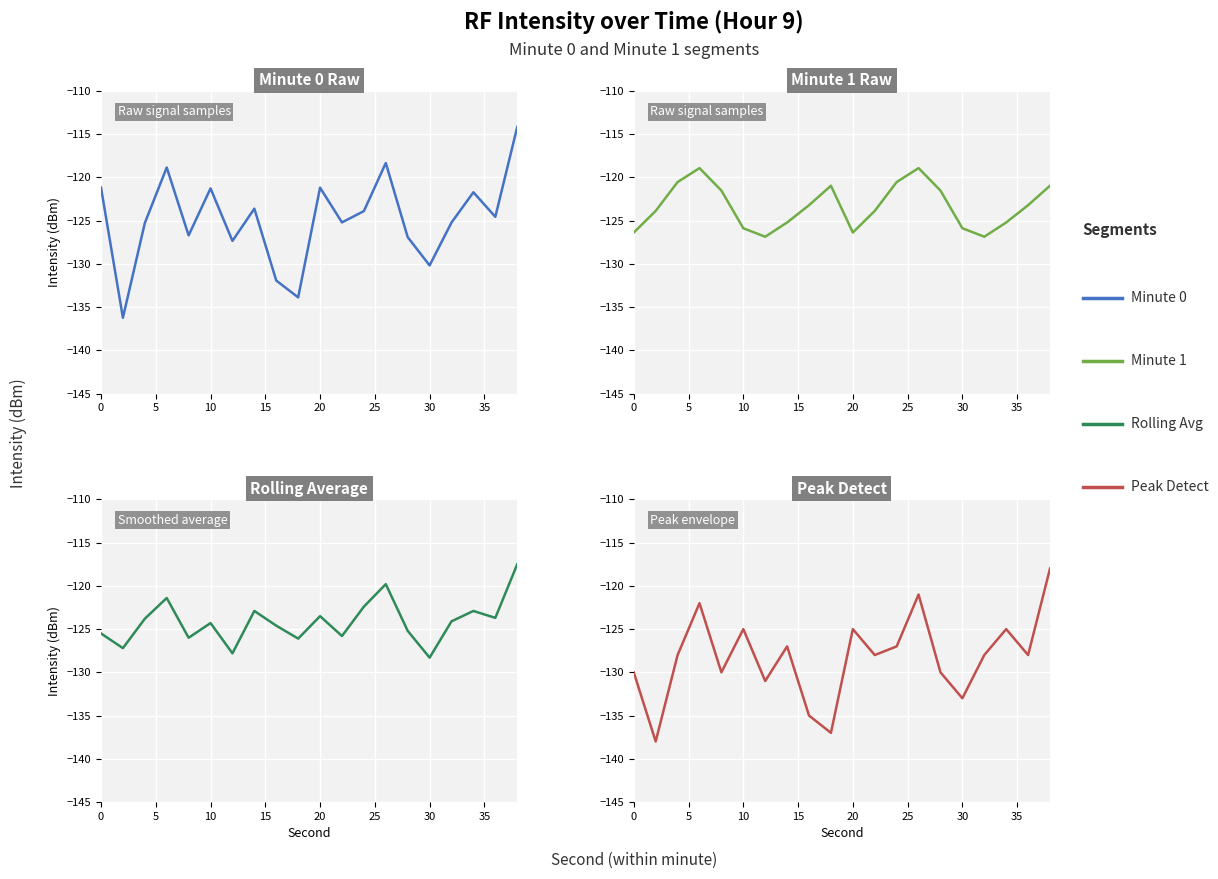

What is the sum of the Peak Detect values at 10 and 40?

-260.0